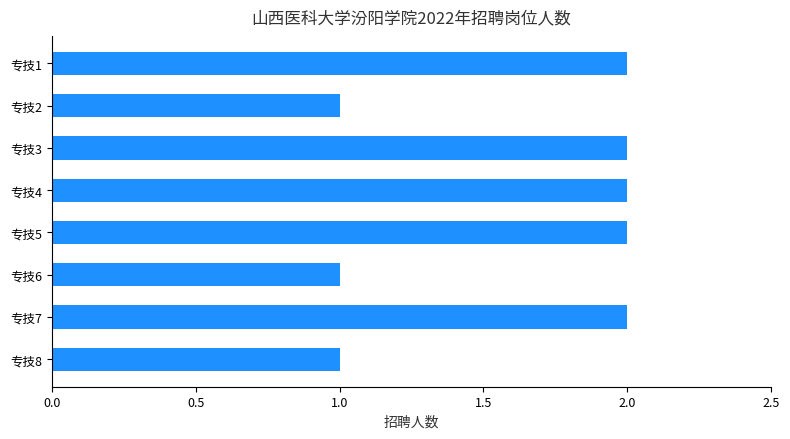

Approximately how many times larger is the value at 专技3 compared to 专技1?

1.0